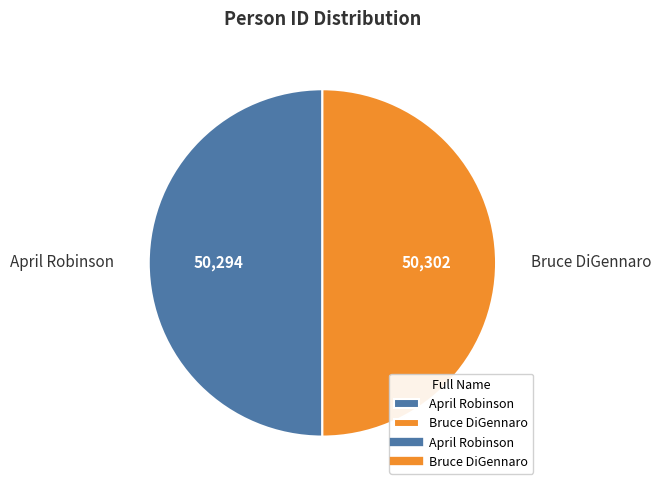

What is the ratio of the value at Bruce DiGennaro to the value at April Robinson?

1.0